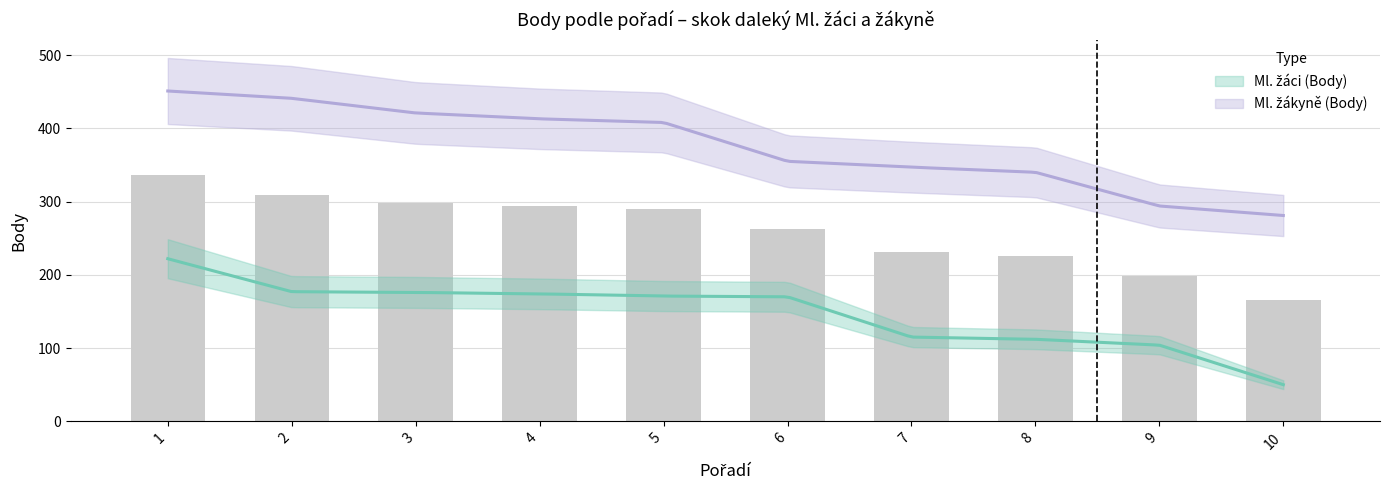

Reading right to left, extract all data points from this chart.

10=165.5	9=199.0	8=226.0	7=231.0	6=262.5	5=289.5	4=293.5	3=298.5	2=309.0	1=336.5